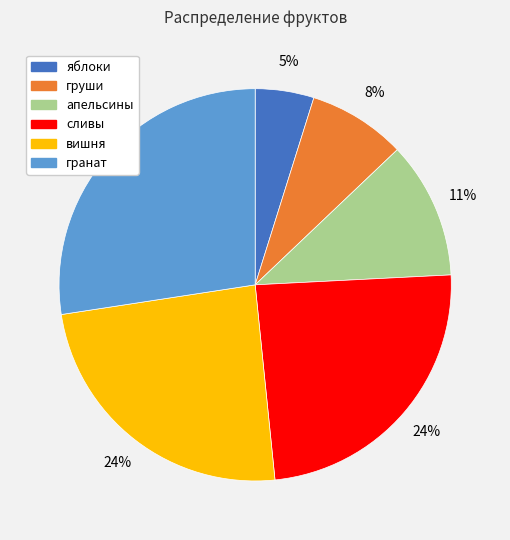

What percentage is the сливы slice, to the nearest percent?

24%